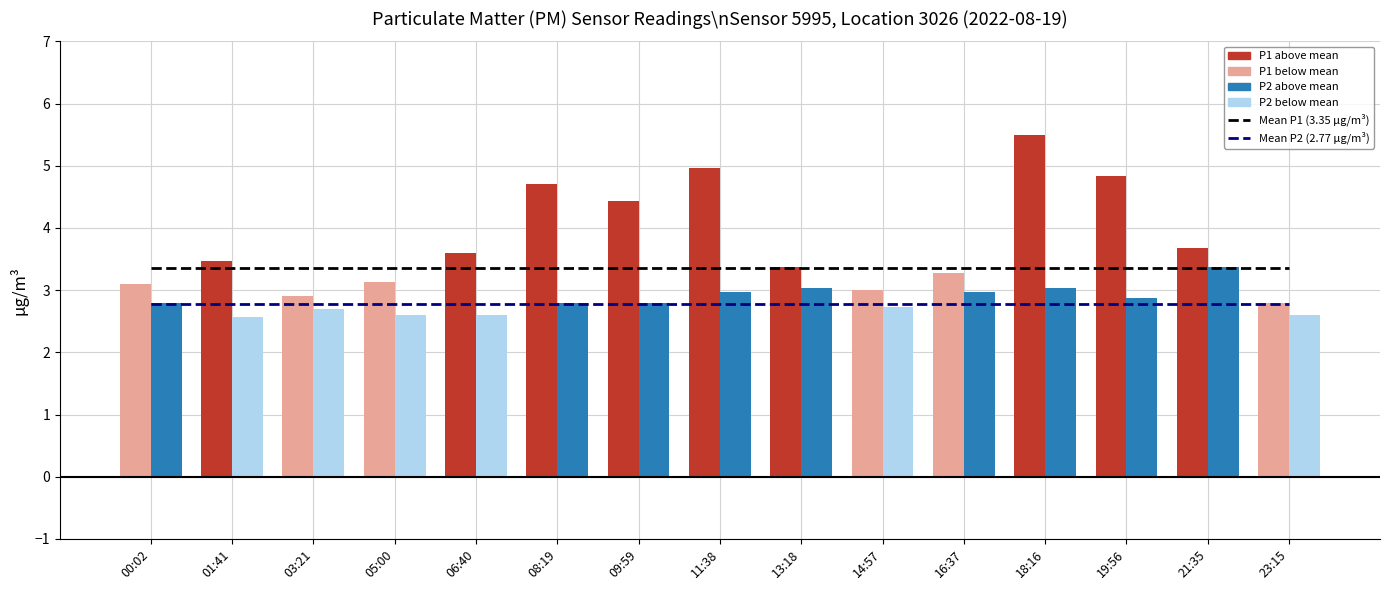

What is the total value across all series at 18:16?

14.7